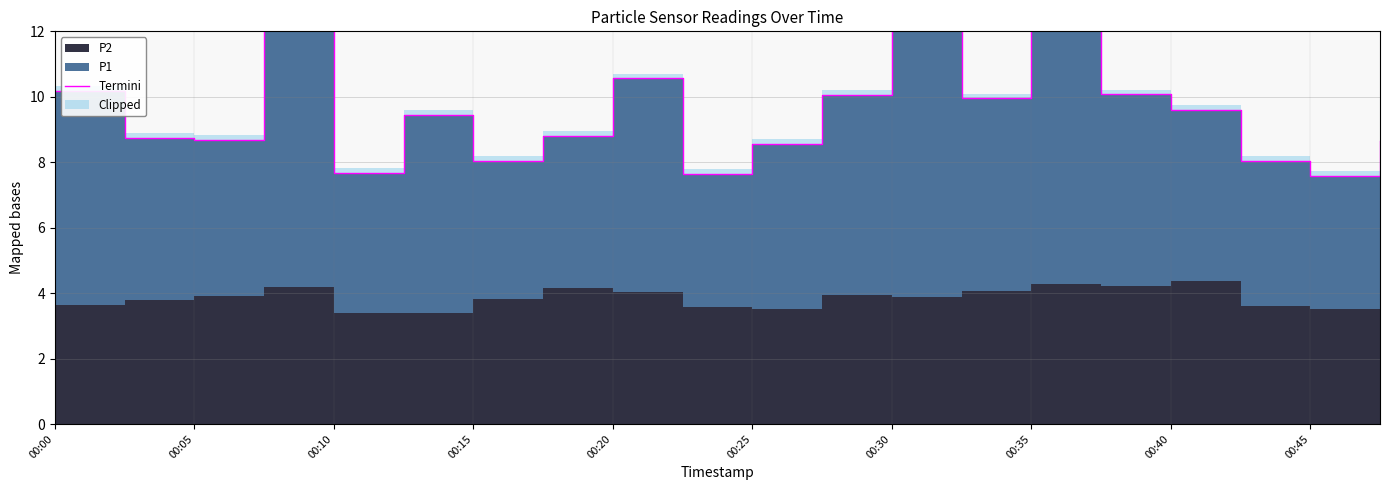

True or false: the data shows 1.9 at 00:45.

False